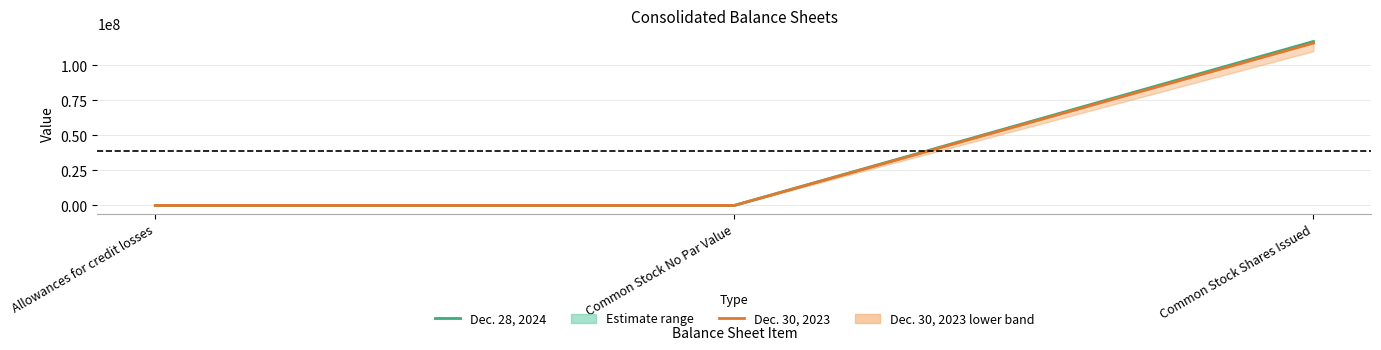

What is the sum of all Dec. 30, 2023 values?

115953590